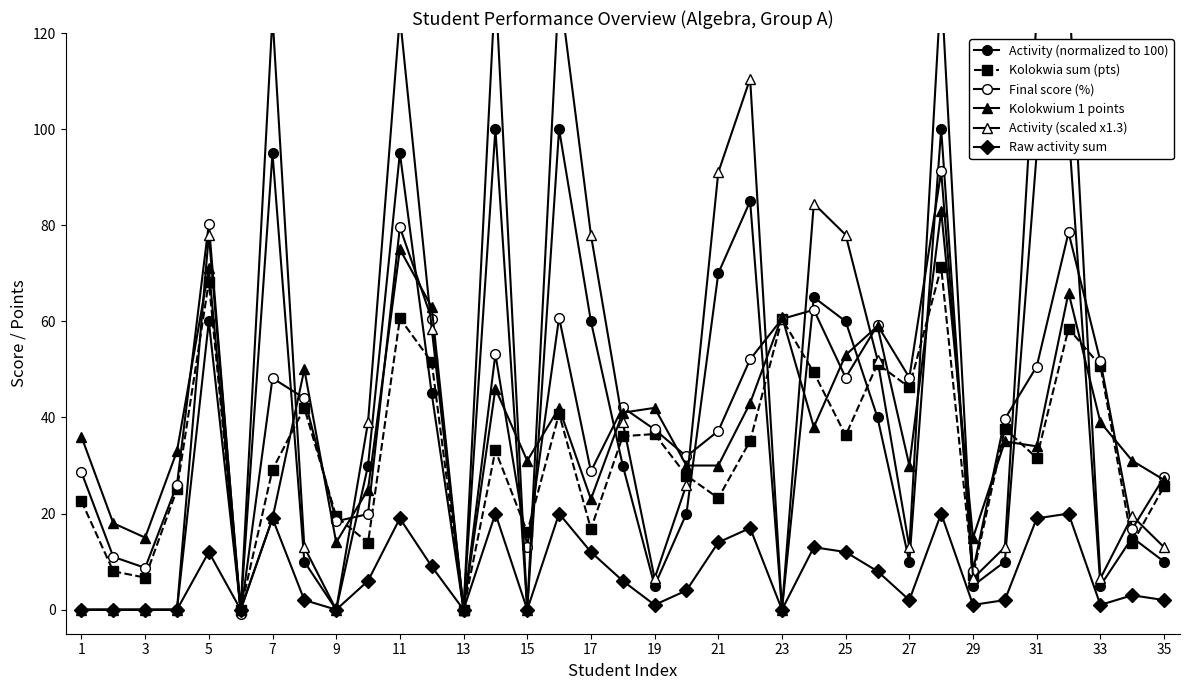

How many interior local peaks does the Kolokwium 1 points series have?

11